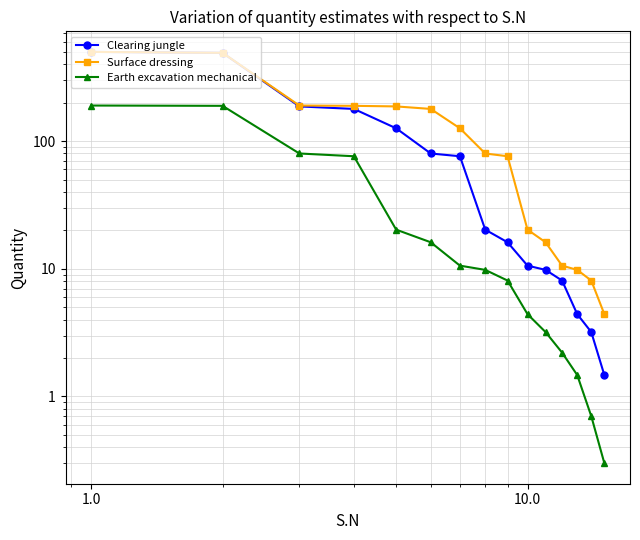

True or false: Clearing jungle has a value of 34.6 at 1000.0.

False